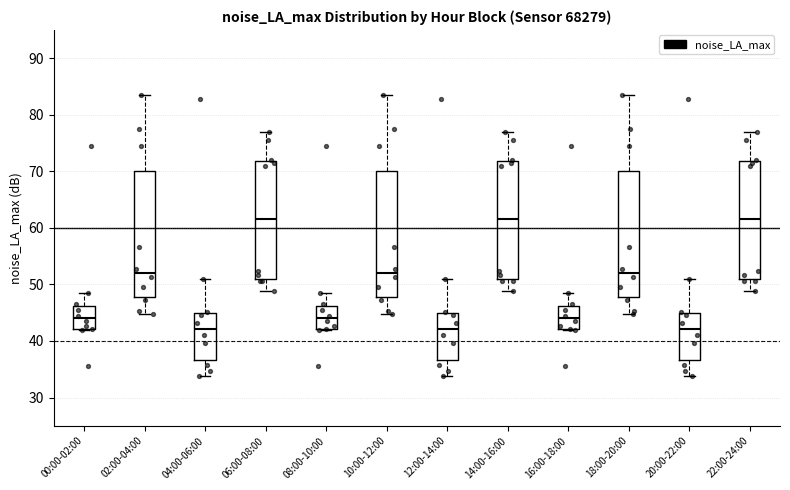

Reading left to right, read every box against the y-axis: the position of its median line, the range the box covers, and the ends of its whiskers. The values are not printed on the chart, so give them approximately, as read against the axis.

00:00-02:00: median 44, box 42 to 46, whiskers 42 to 49
02:00-04:00: median 52, box 48 to 70, whiskers 45 to 84
04:00-06:00: median 42, box 37 to 45, whiskers 34 to 51
06:00-08:00: median 62, box 51 to 72, whiskers 49 to 77
08:00-10:00: median 44, box 42 to 46, whiskers 42 to 49
10:00-12:00: median 52, box 48 to 70, whiskers 45 to 84
12:00-14:00: median 42, box 37 to 45, whiskers 34 to 51
14:00-16:00: median 62, box 51 to 72, whiskers 49 to 77
16:00-18:00: median 44, box 42 to 46, whiskers 42 to 49
18:00-20:00: median 52, box 48 to 70, whiskers 45 to 84
20:00-22:00: median 42, box 37 to 45, whiskers 34 to 51
22:00-24:00: median 62, box 51 to 72, whiskers 49 to 77